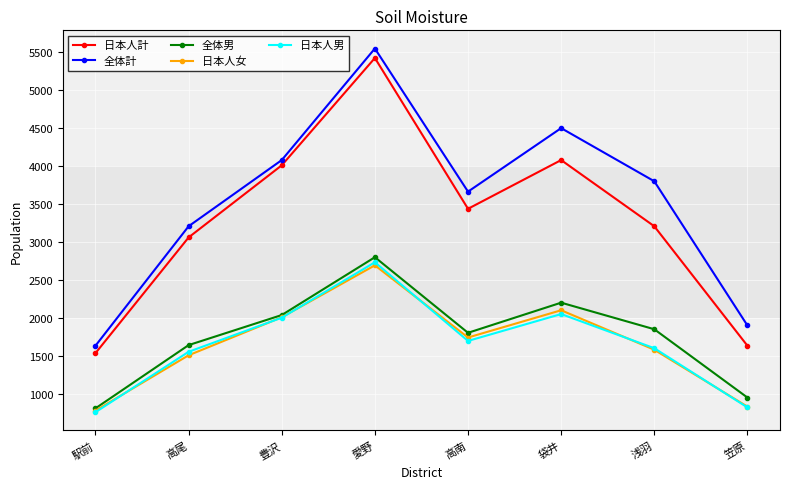

What is the label of the 7th point from the left?

浅羽